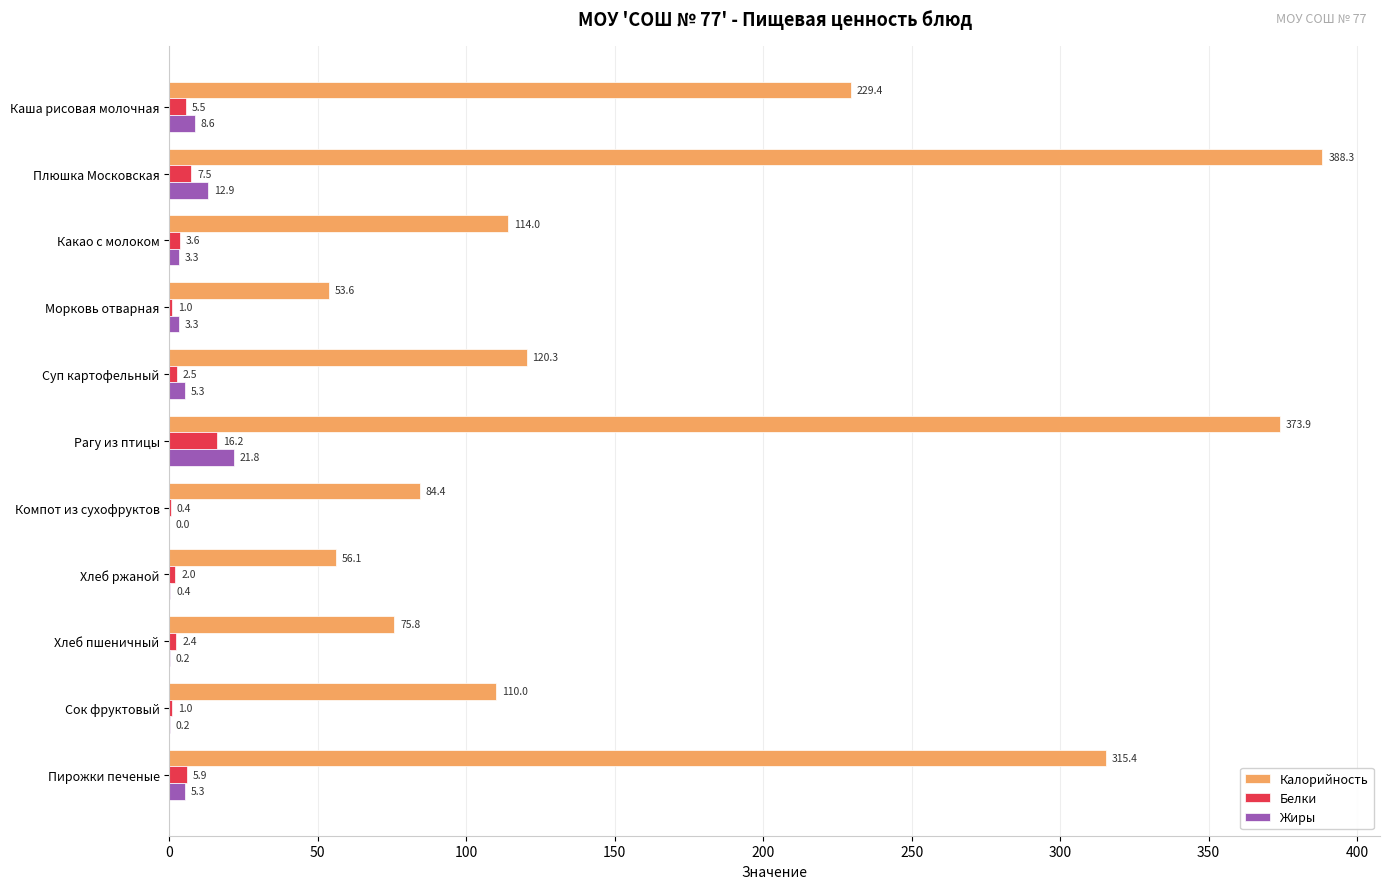

What is the sum of the Белки values at Хлеб ржаной and Компот из сухофруктов?

2.4